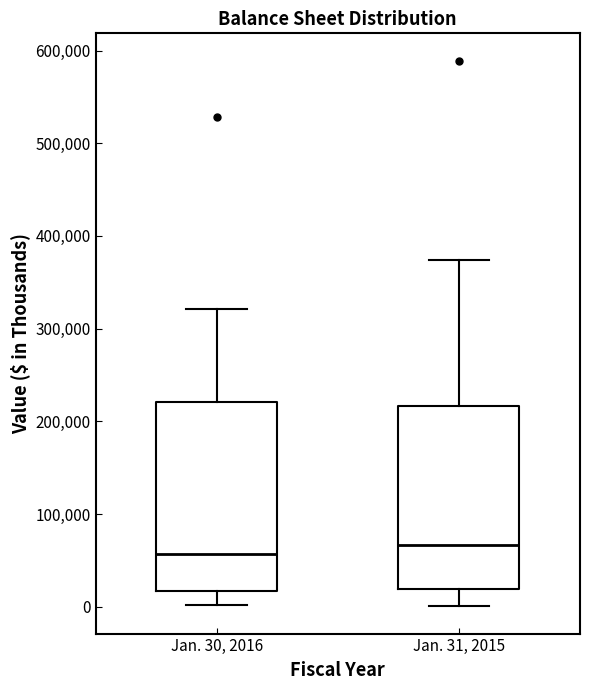

Reading left to right, read every box against the y-axis: the position of its median line, the range the box covers, and the ends of its whiskers. The values are not printed on the chart, so give them approximately, as read against the axis.

Jan. 30, 2016: median 60000, box 20000 to 220000, whiskers 0 to 320000
Jan. 31, 2015: median 70000, box 20000 to 220000, whiskers 0 to 370000